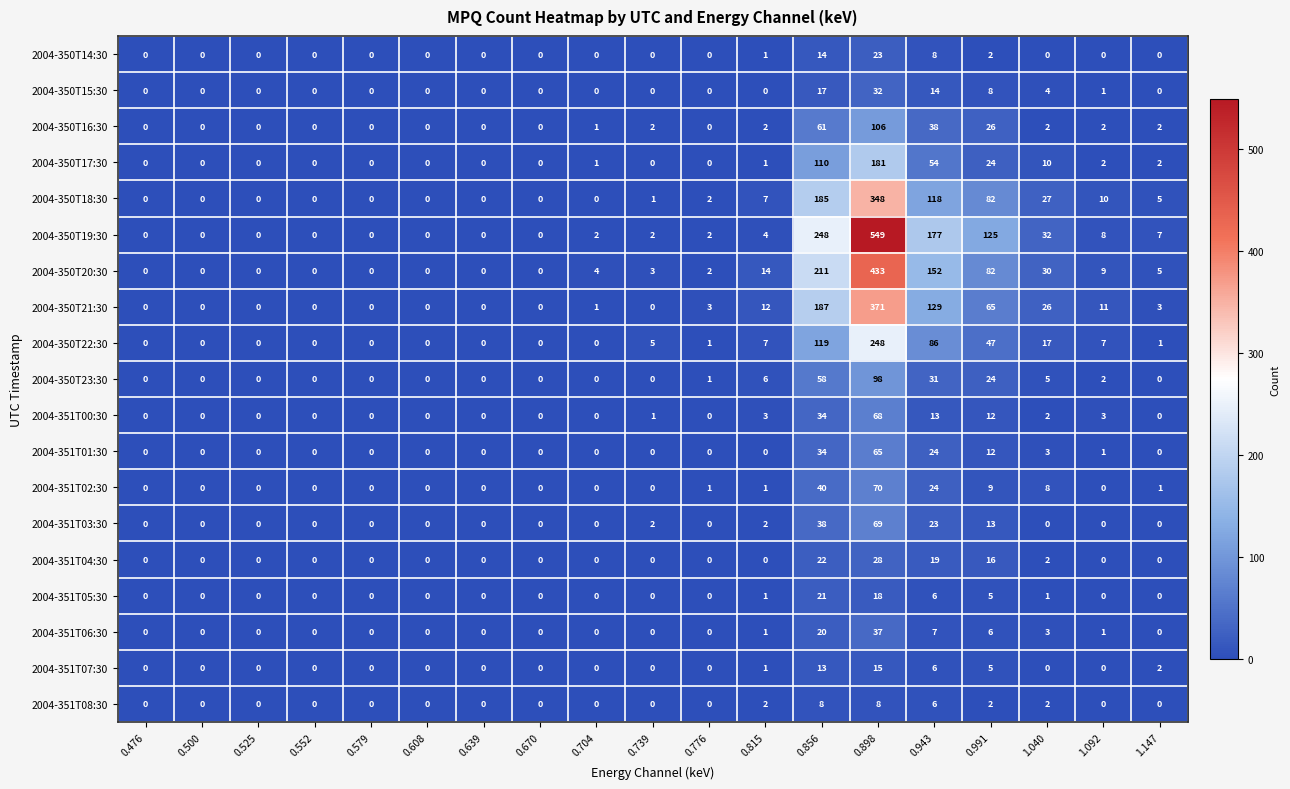

Which series changed the most between 0.552 and 0.991?

2004-350T19:30